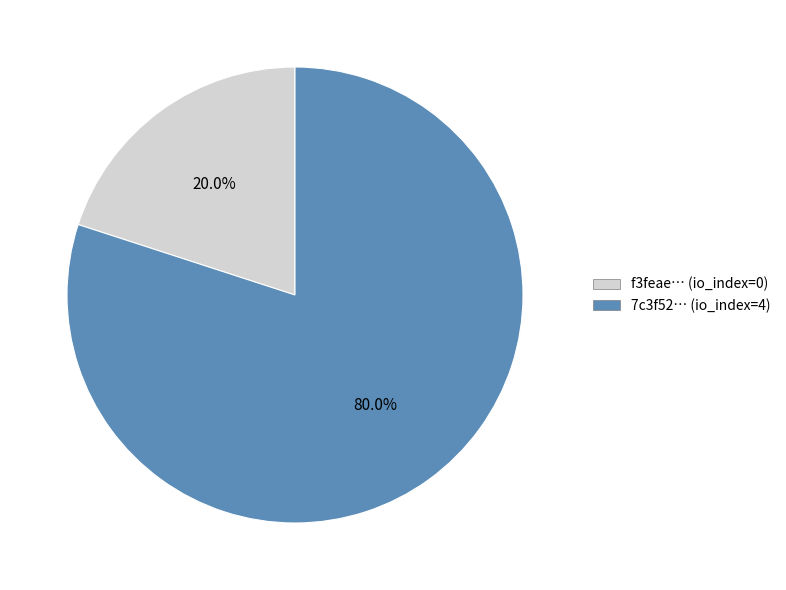

Is there a majority slice in this chart?

Yes